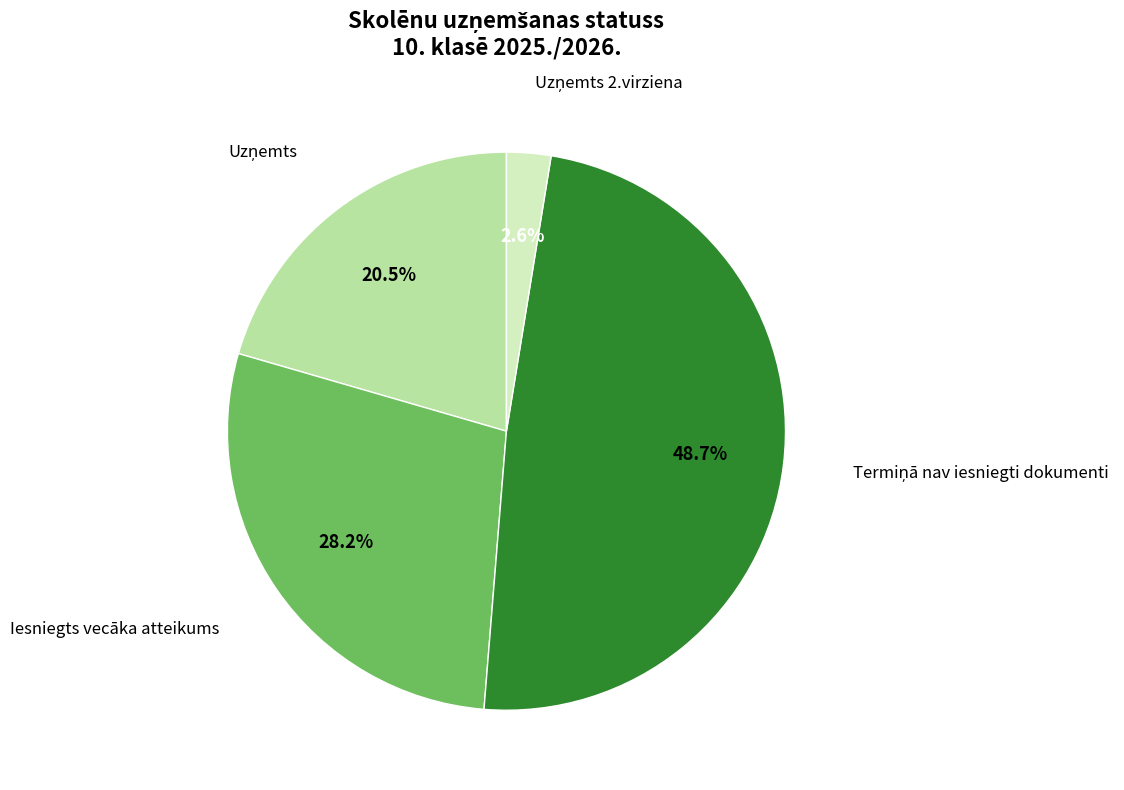

Count the number of slices in the pie.

4